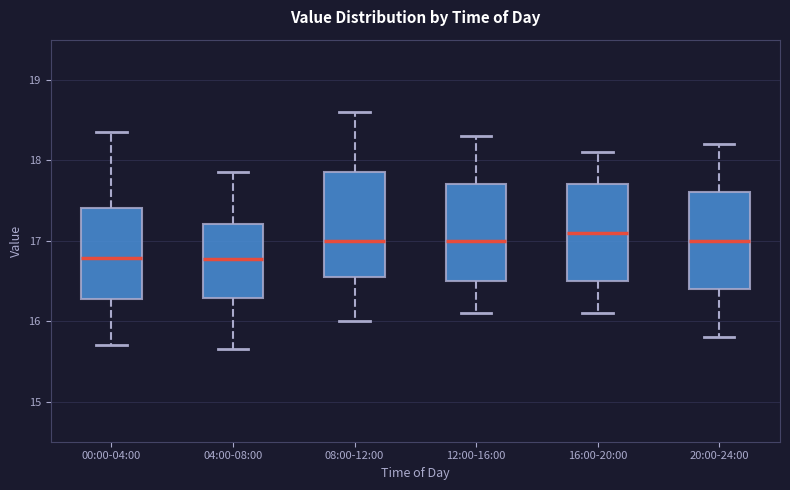

Which box's median line is the highest?

16:00-20:00